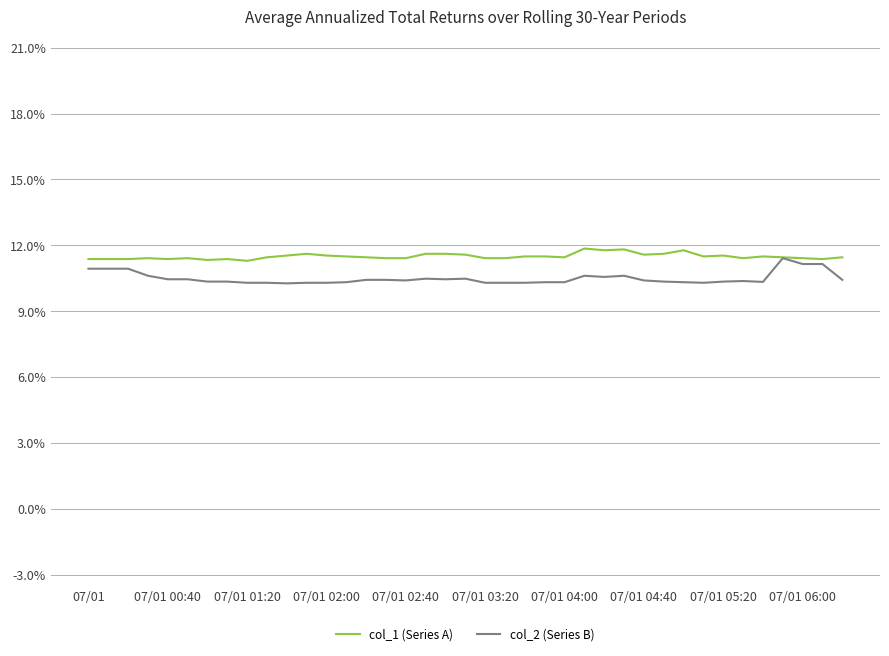

What is the greatest value displayed?

11.9